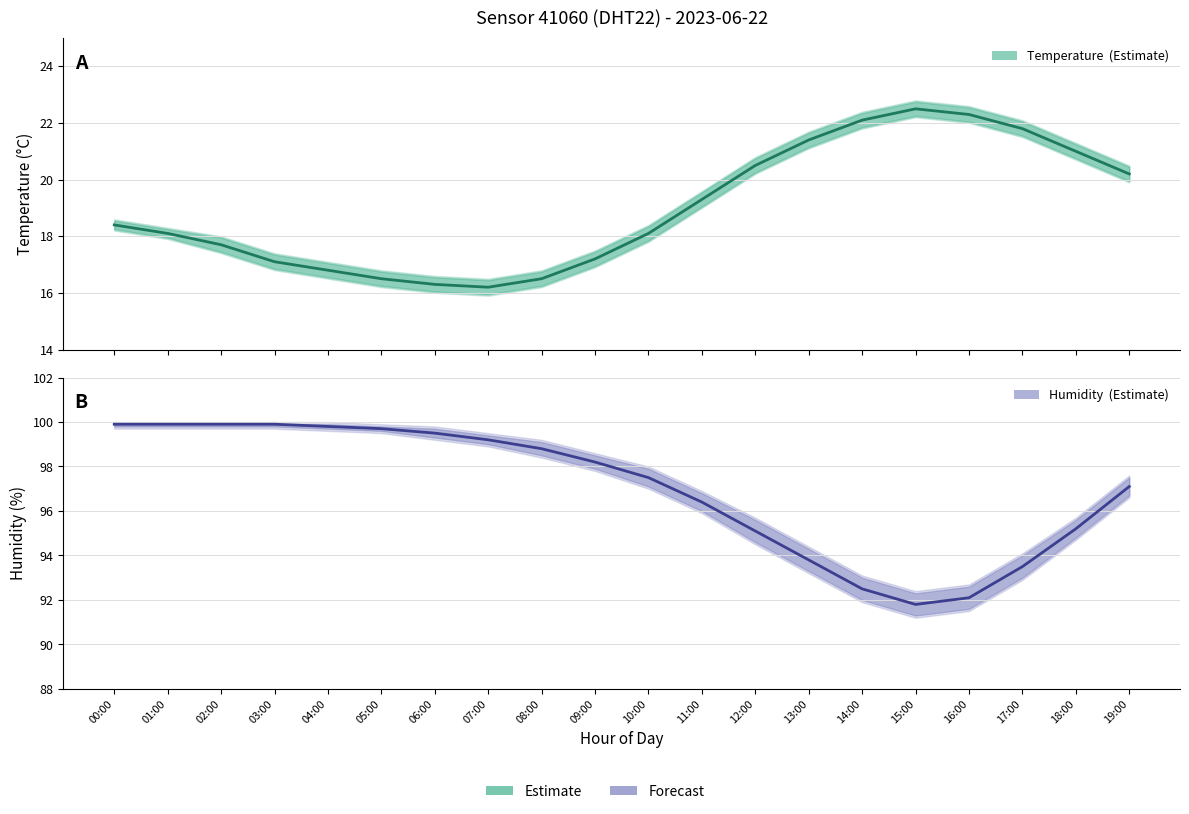

Which label corresponds to the smallest value in the chart?

07:00